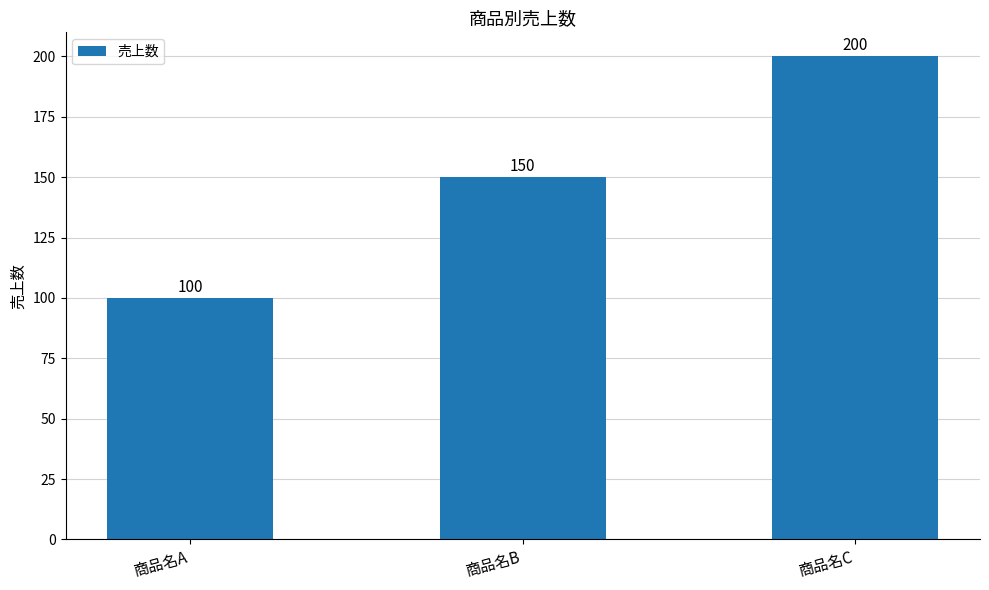

What is the ratio of the value at 商品名A to the value at 商品名B?

0.7